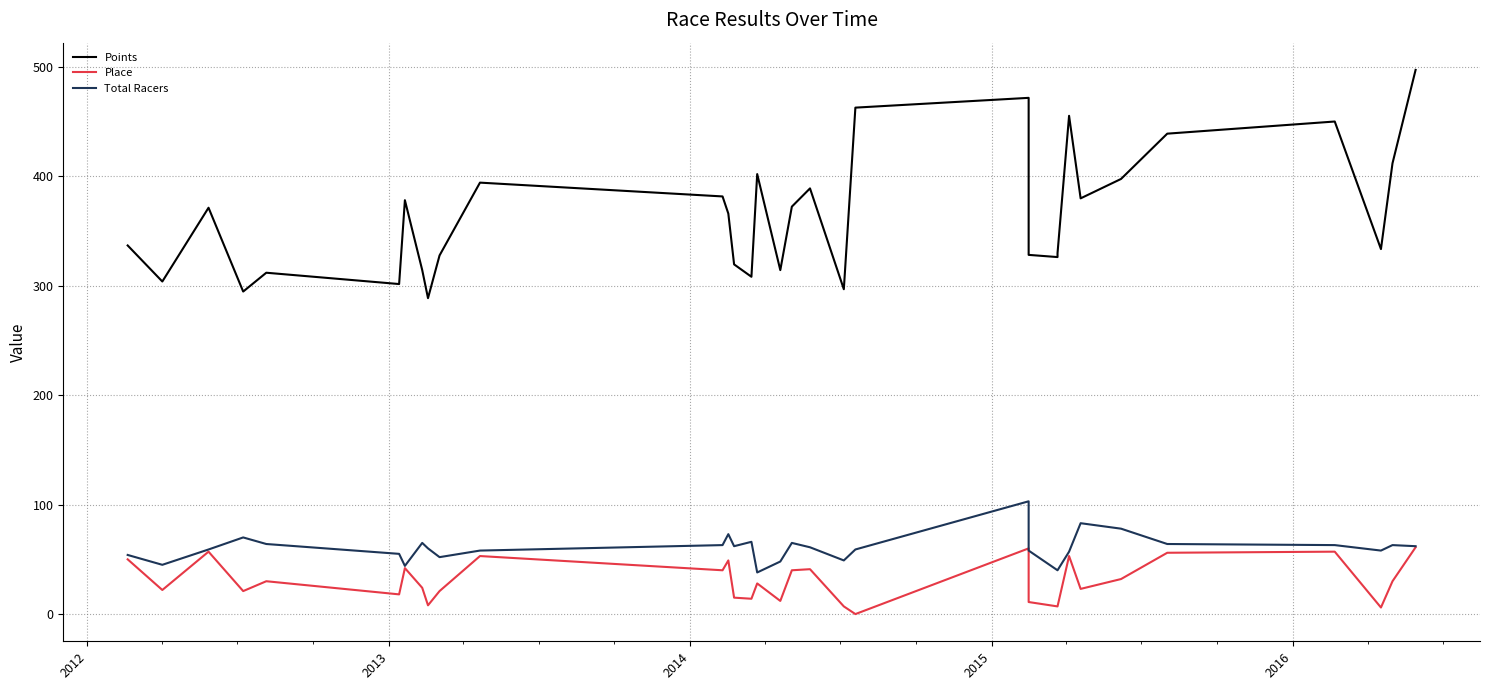

How many interior local valleys does the Points series have?

10